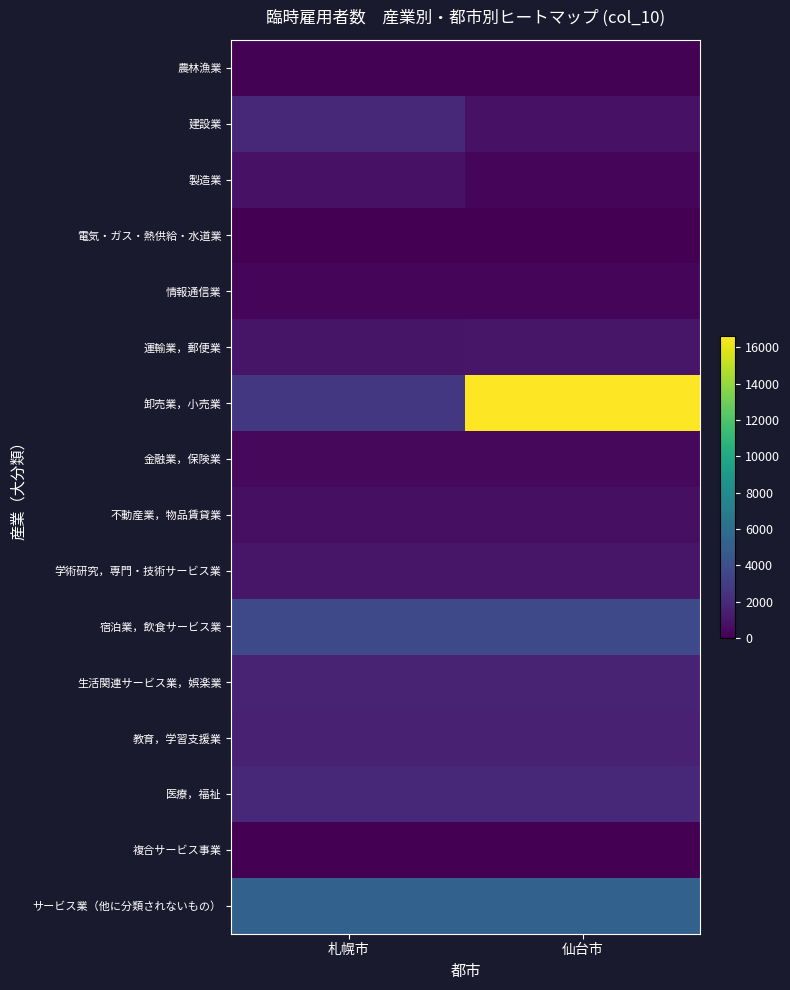

Count the number of categories in the chart.

2